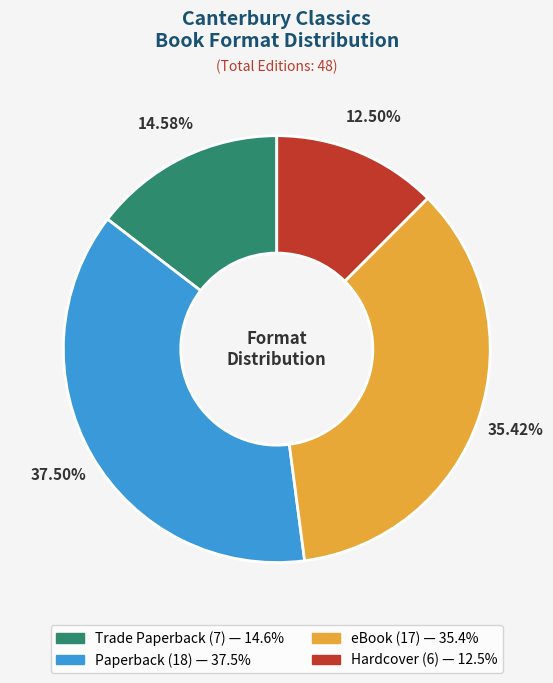

Which slice is the smallest?

Hardcover